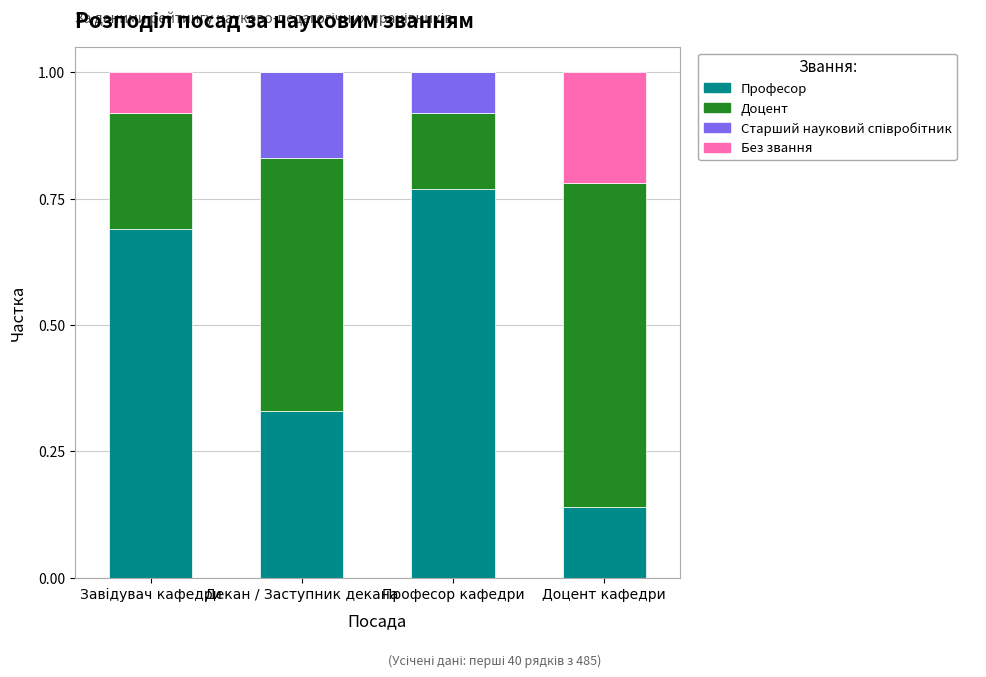

Count the number of categories in the chart.

4